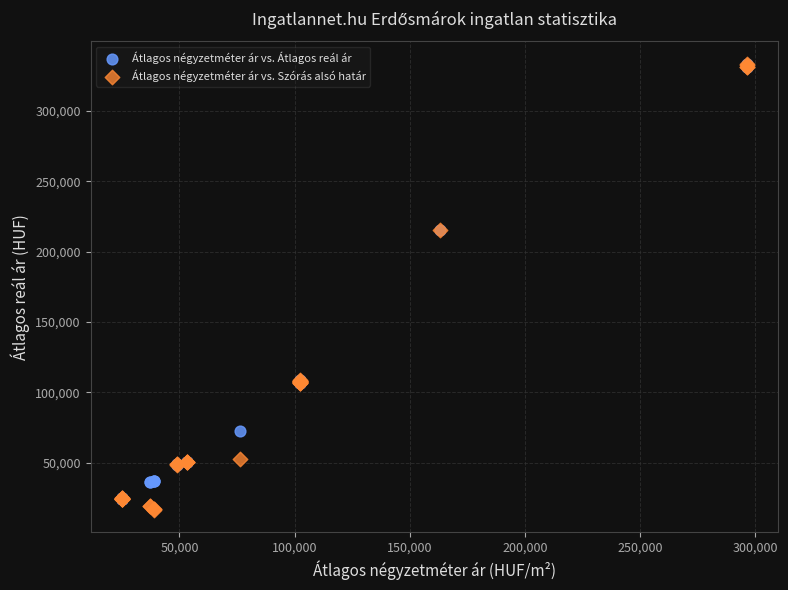

Which series has the largest Y range (max minus min)?

Átlagos négyzetméter ár vs. Szórás alsó határ